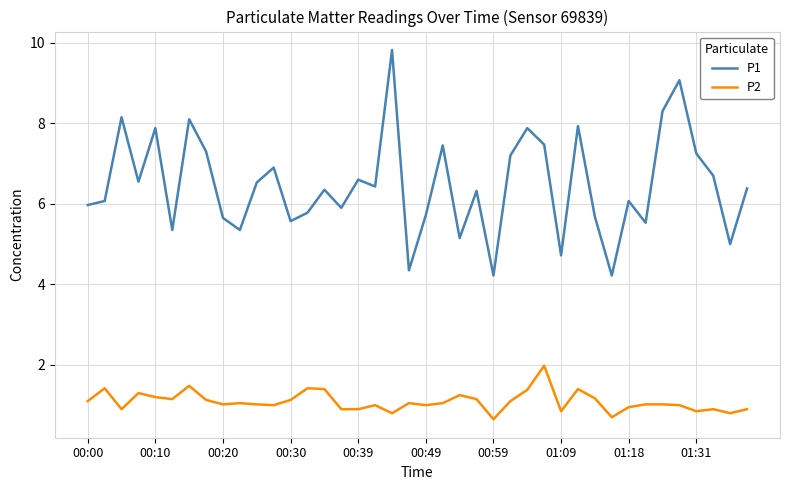

Rank the series by their maximum value, from lowest to highest.

P2, P1